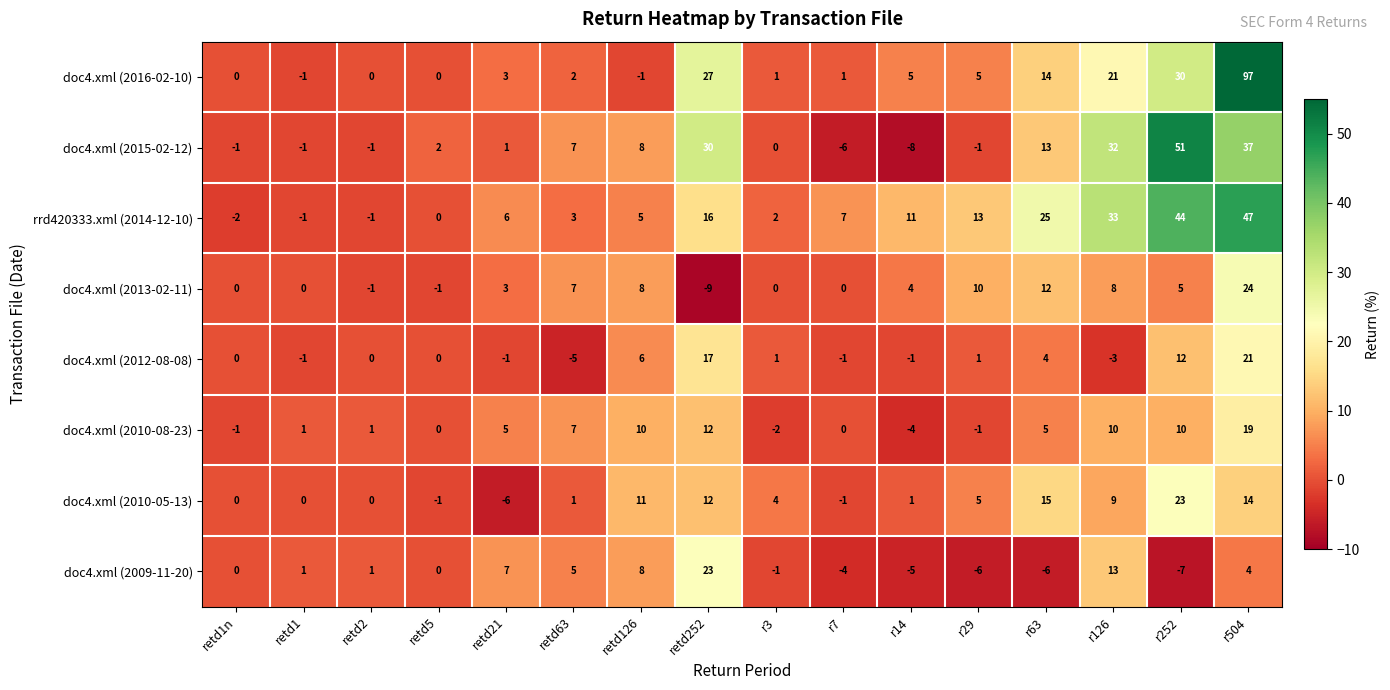

What is the difference between the maximum and second lowest values in the doc4.xml (2010-05-13) series?

24